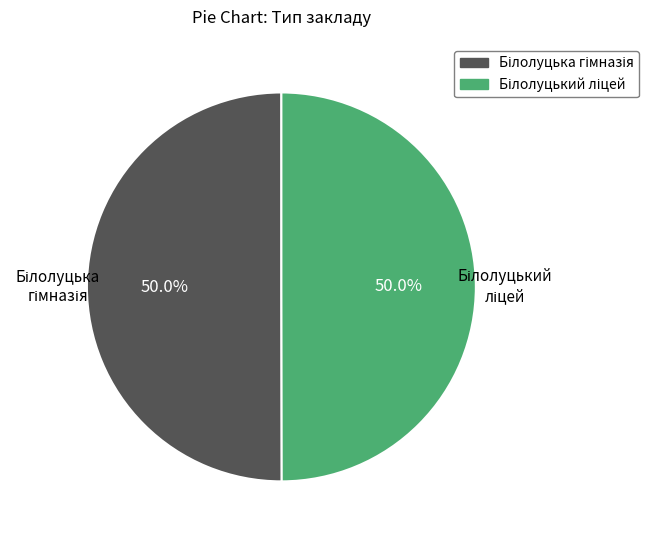

How many segments does this pie chart have?

2